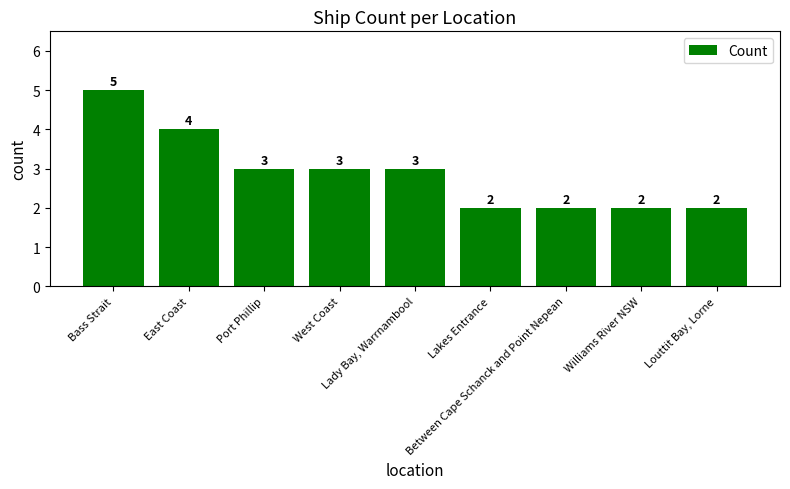

Count the values in the range 2 to 3.

7